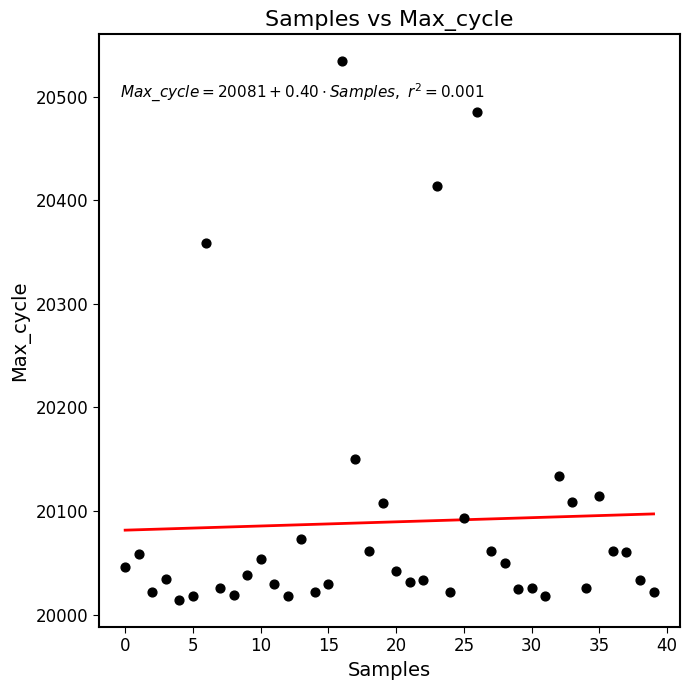

What Y value in the scatter plot is closest to 20274?

20359